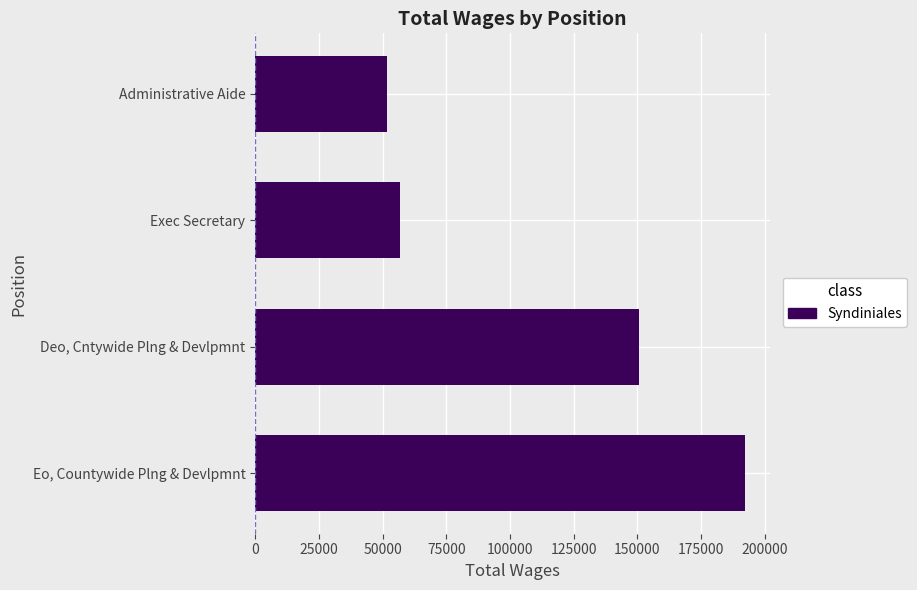

What is the smallest value displayed?

51620.0